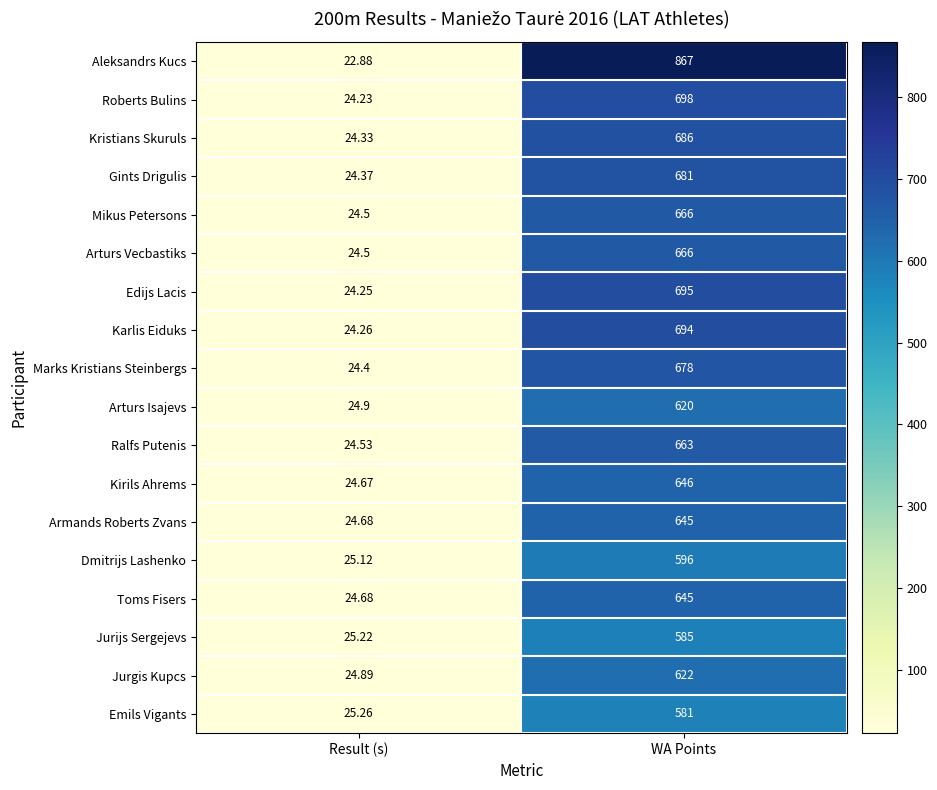

Which series has the widest spread of values?

Aleksandrs Kucs